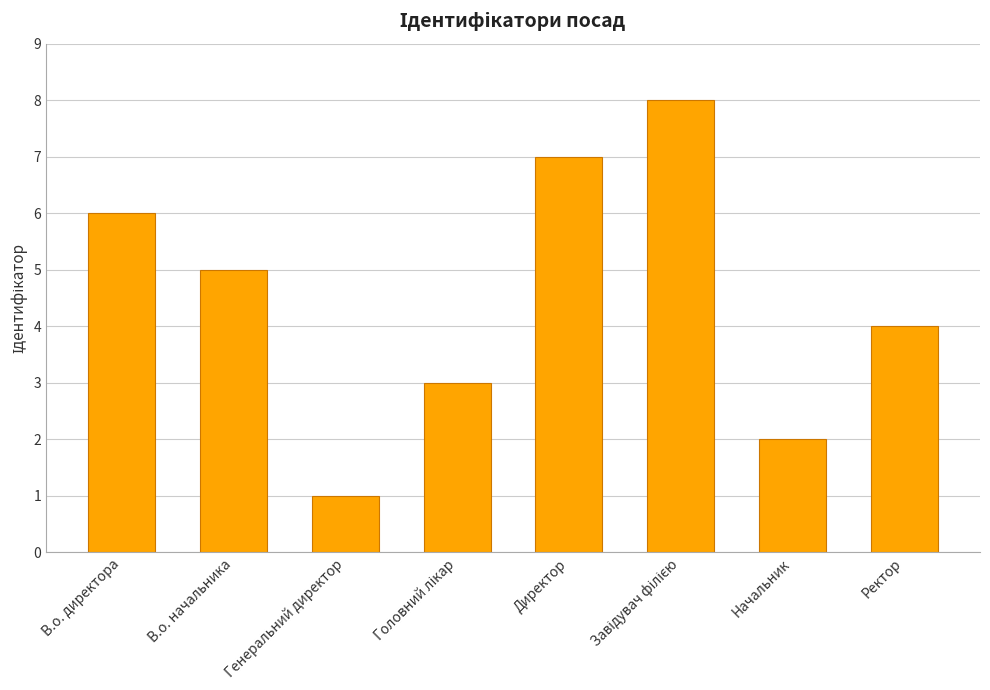

How many bars are there in total?

8